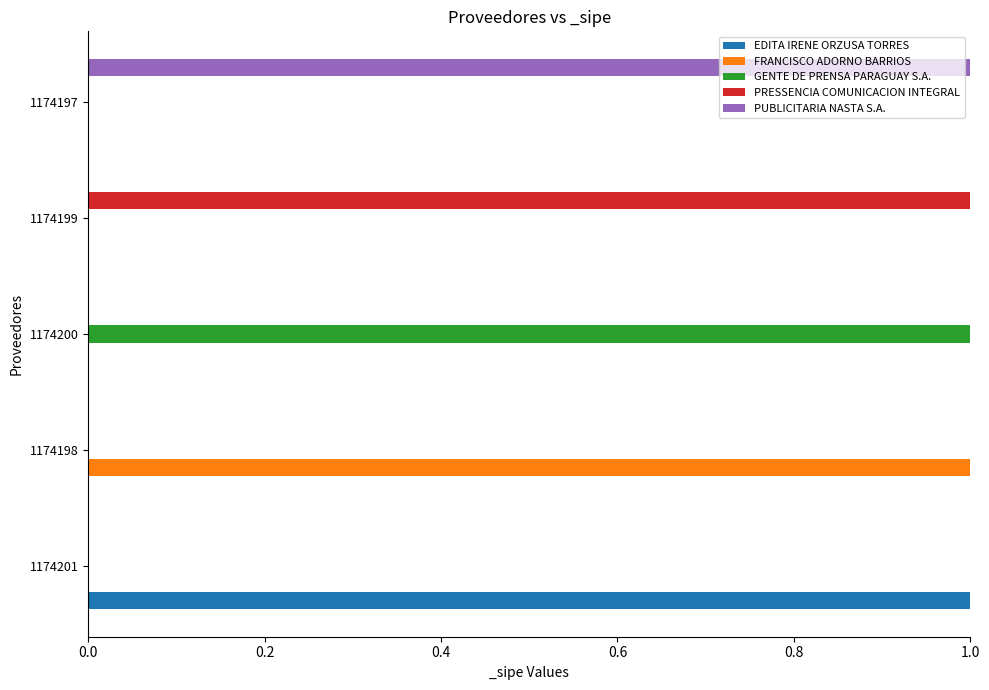

Is it true that EDITA IRENE ORZUSA TORRES equals -1 at 1174197?

False